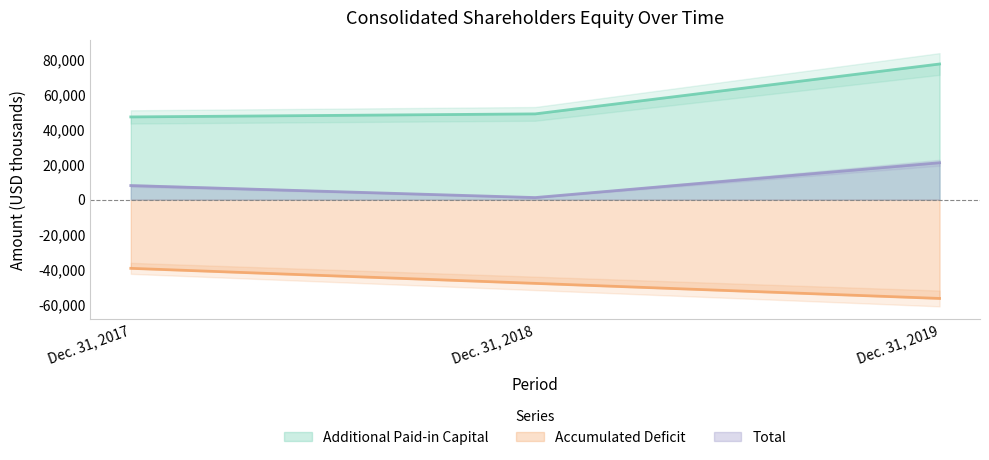

Rank the categories by Additional Paid-in Capital value from highest to lowest.

Dec. 31, 2019, Dec. 31, 2018, Dec. 31, 2017